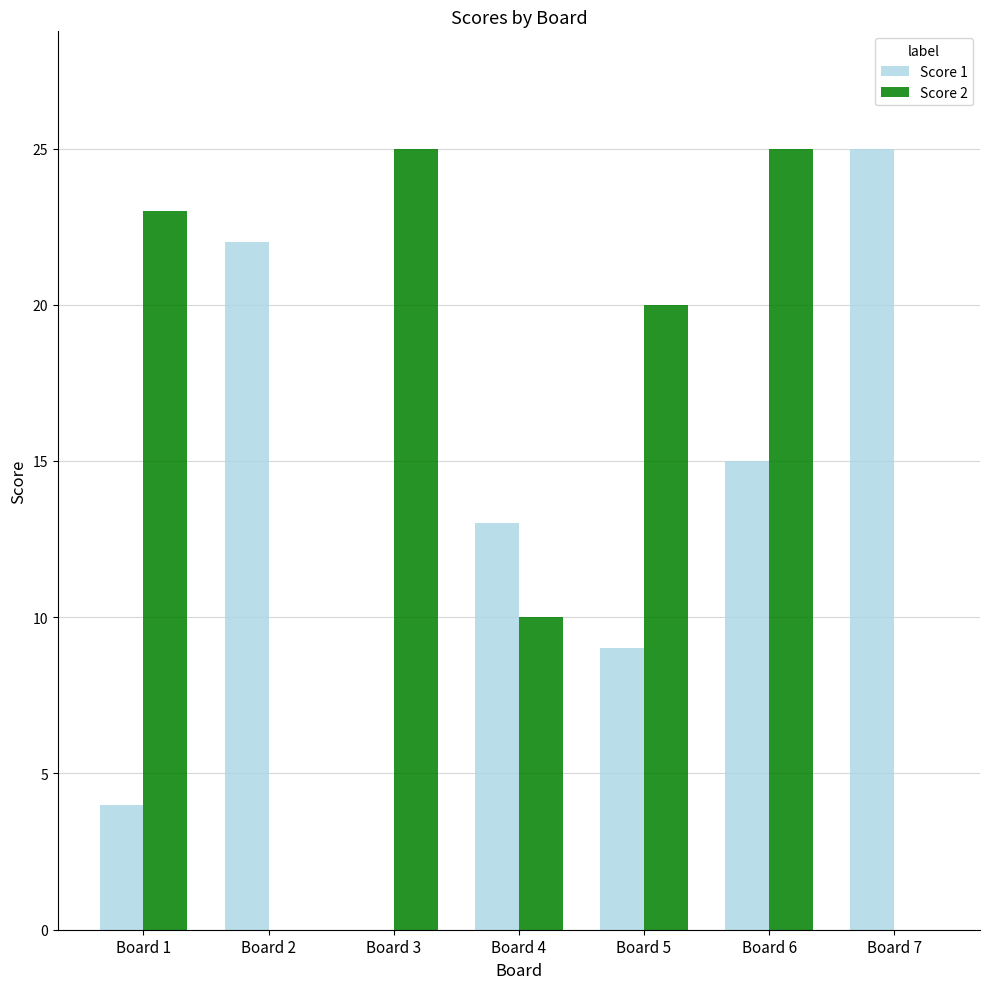

Which series changed the most between Board 2 and Board 4?

Score 2